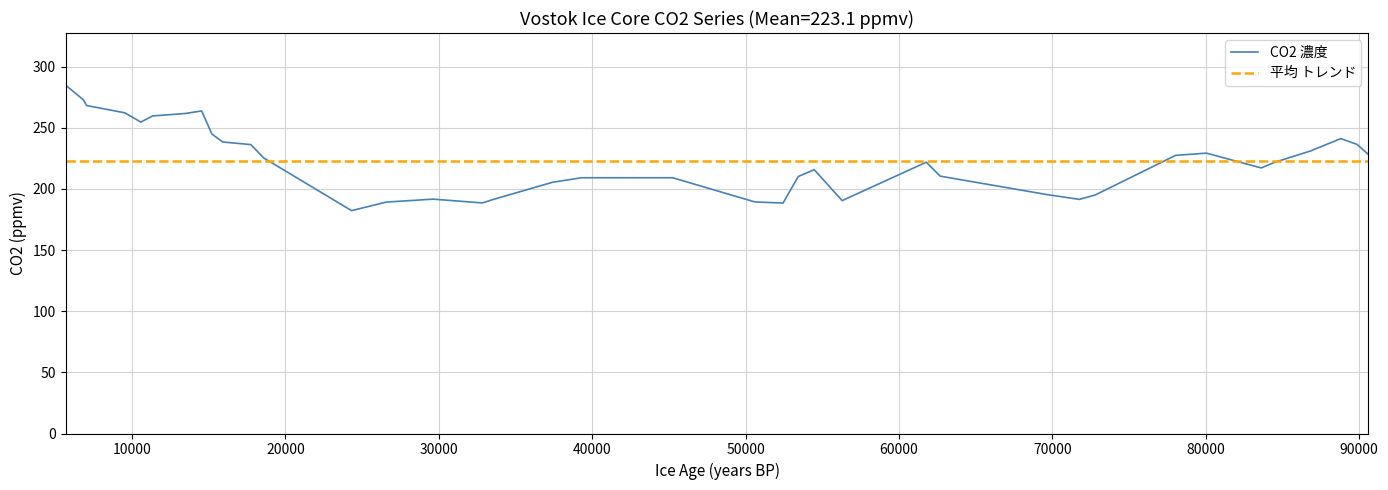

What is the lowest value of the CO2 濃度 series?

182.2